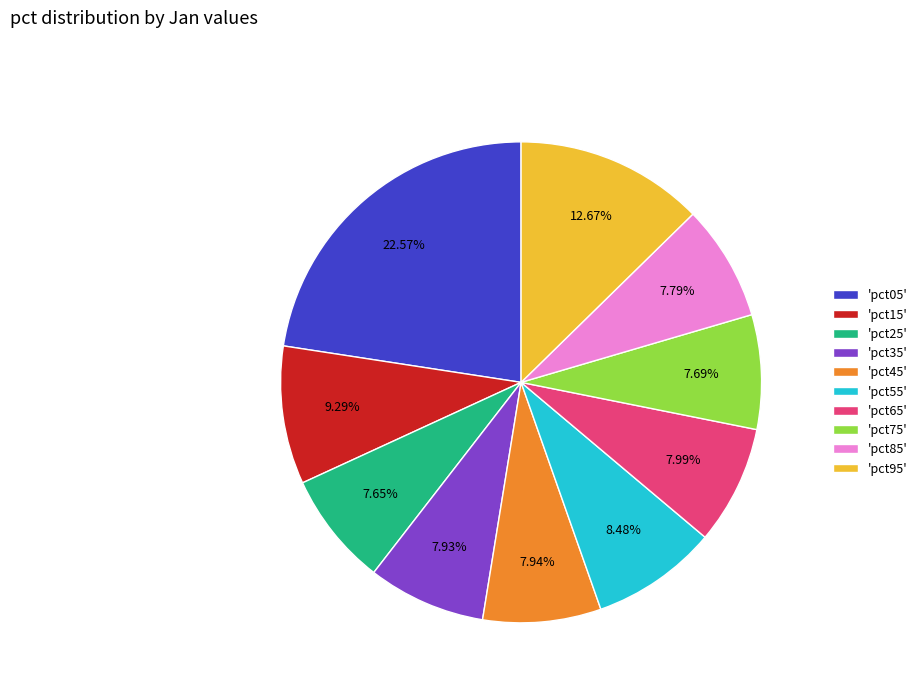

Does 'pct75' represent more than half of the total?

No